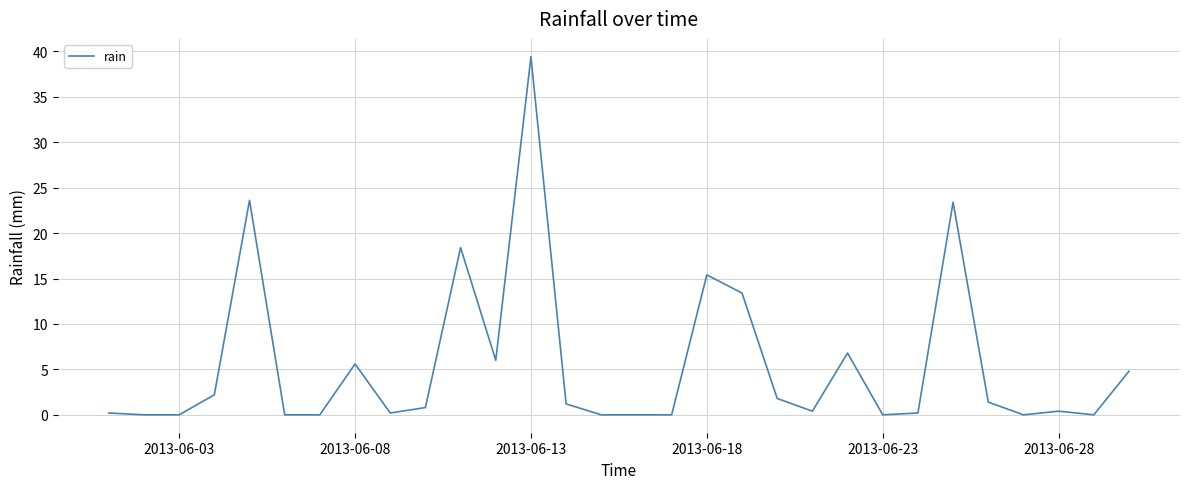

What is the difference between the maximum and minimum values?

39.4